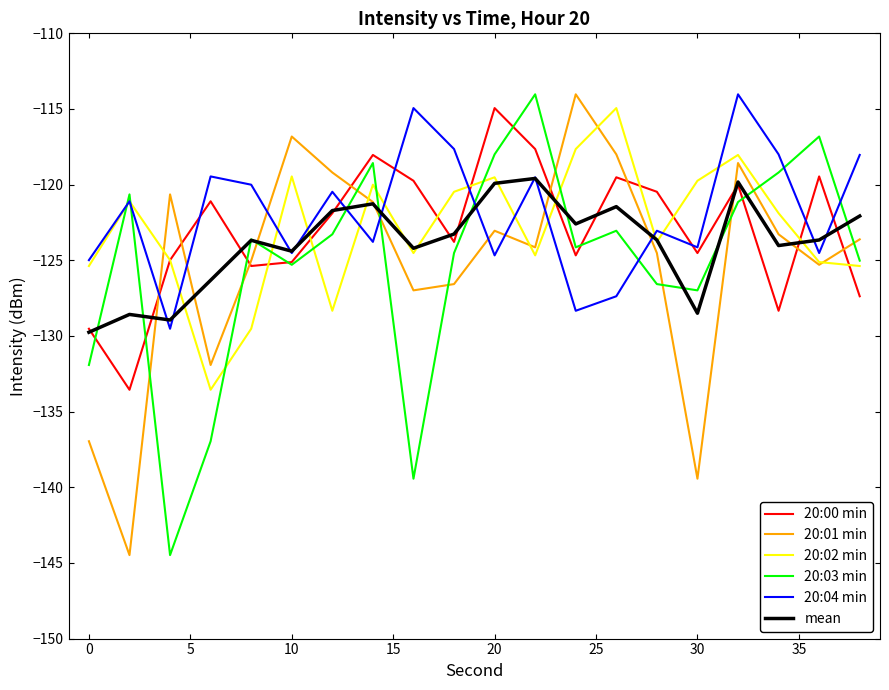

True or false: mean has more than 1 points higher than both neighbors.

True